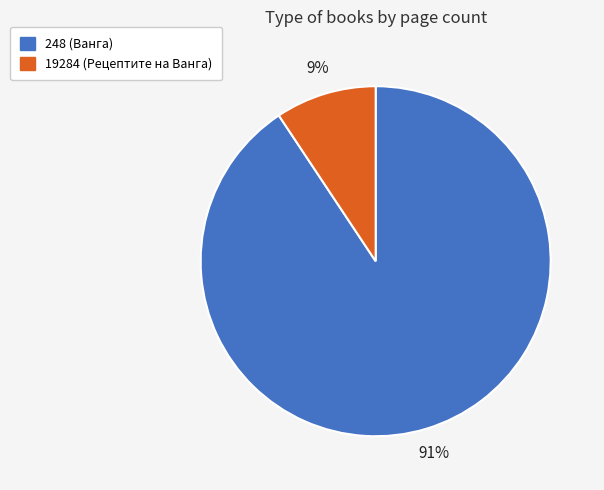

Between 248 (Ванга) and 19284 (Рецептите на Ванга), which is larger?

248 (Ванга)